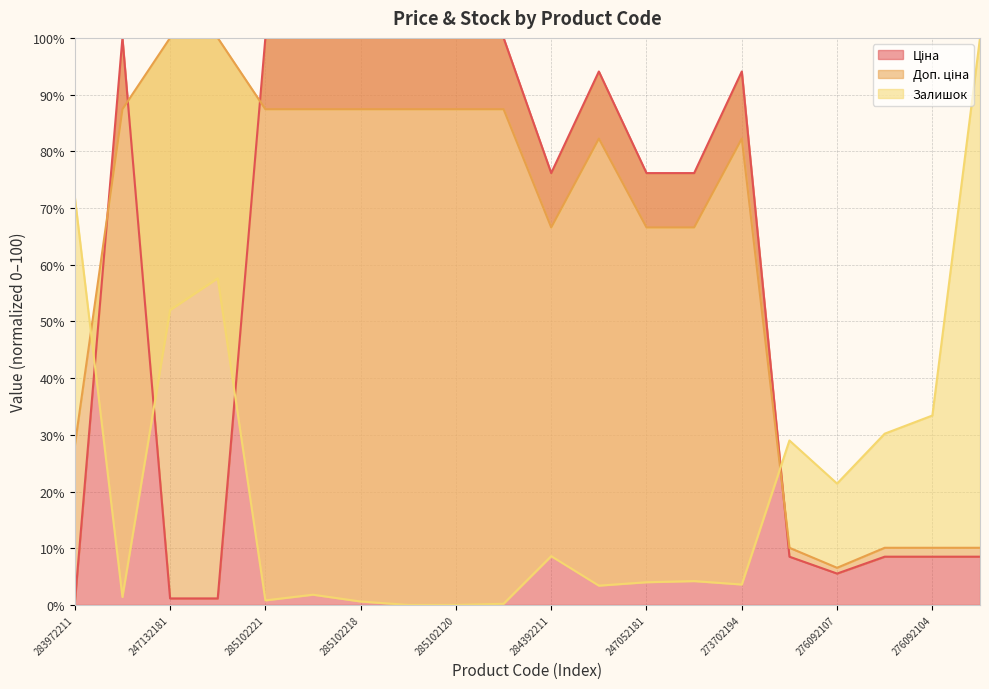

At which label does Ціна reach its minimum?

283972211